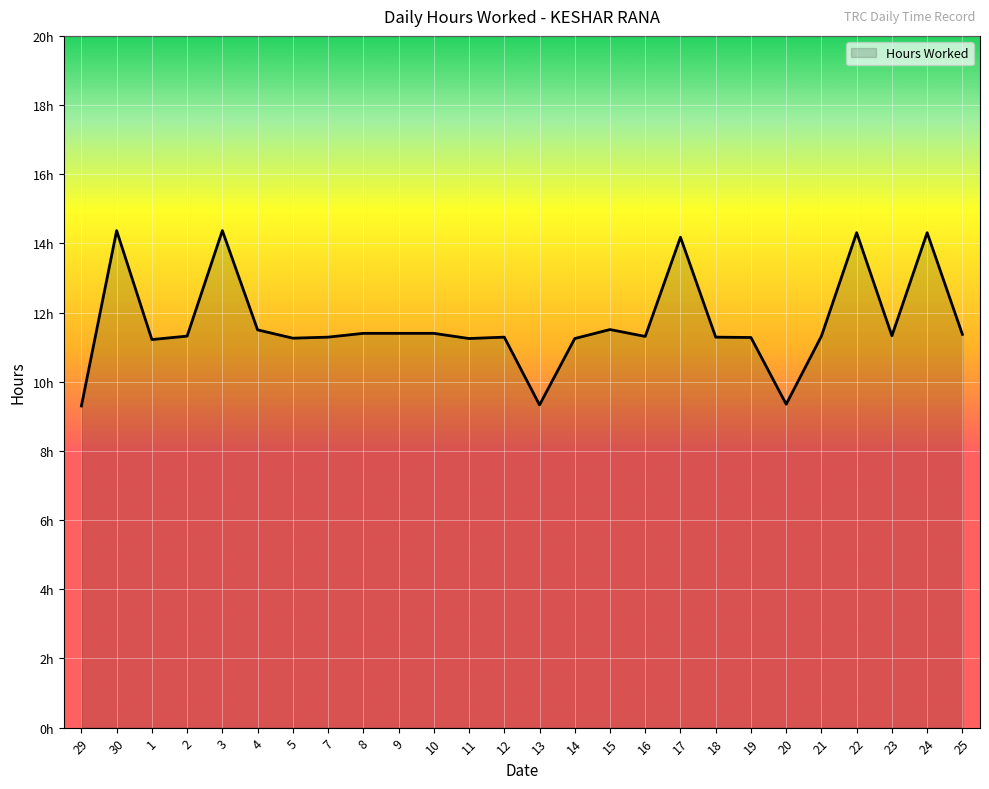

Which category has the lowest value across all series?

29